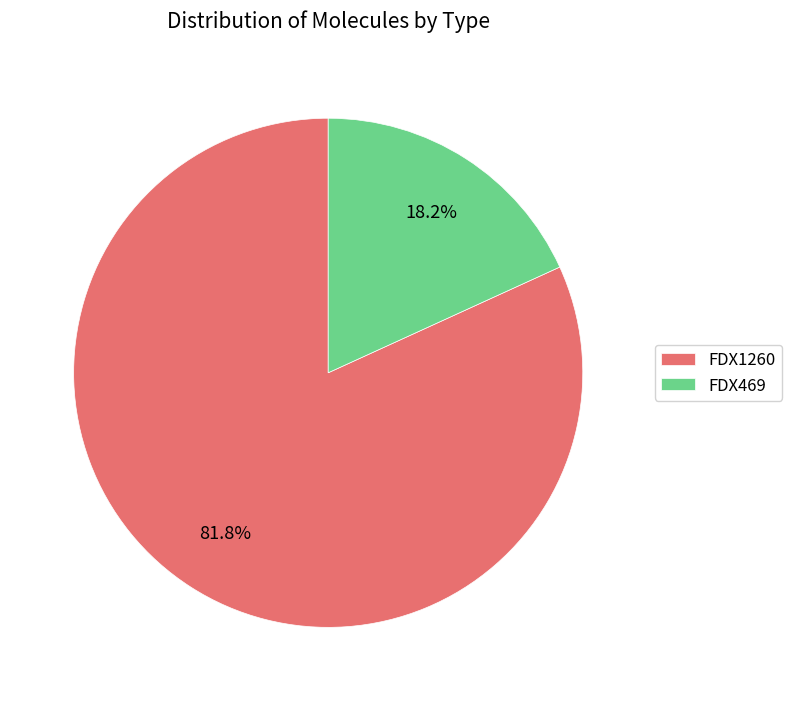

How many segments does this pie chart have?

2